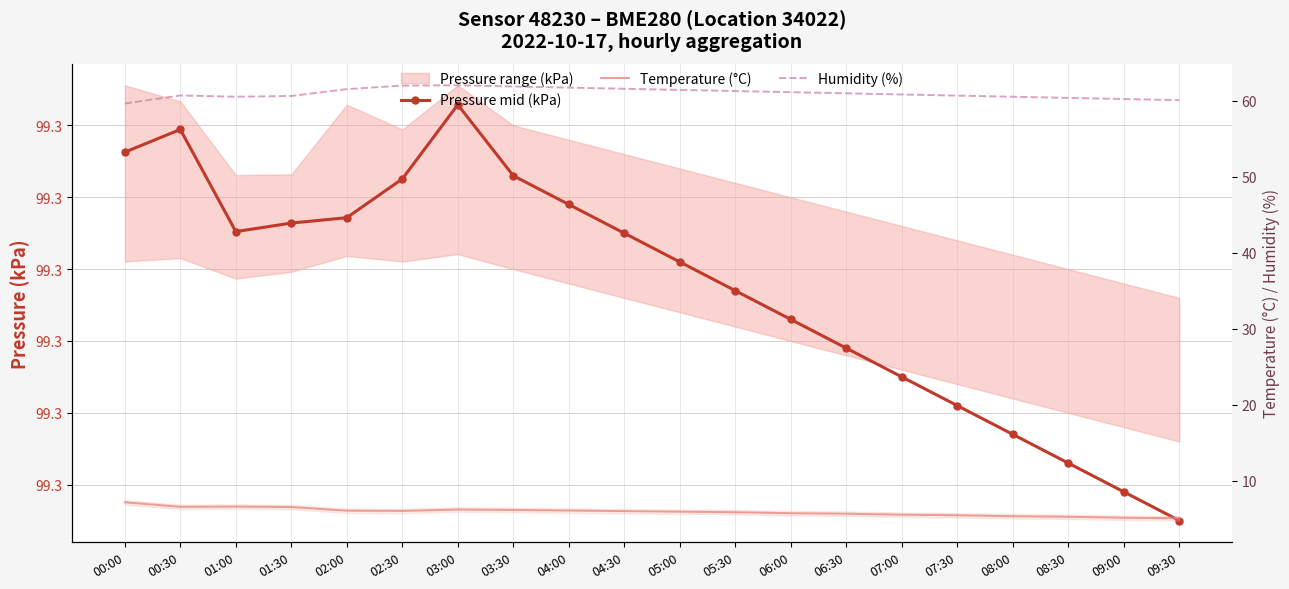

Which has a higher value, 00:30 or 03:00?

03:00